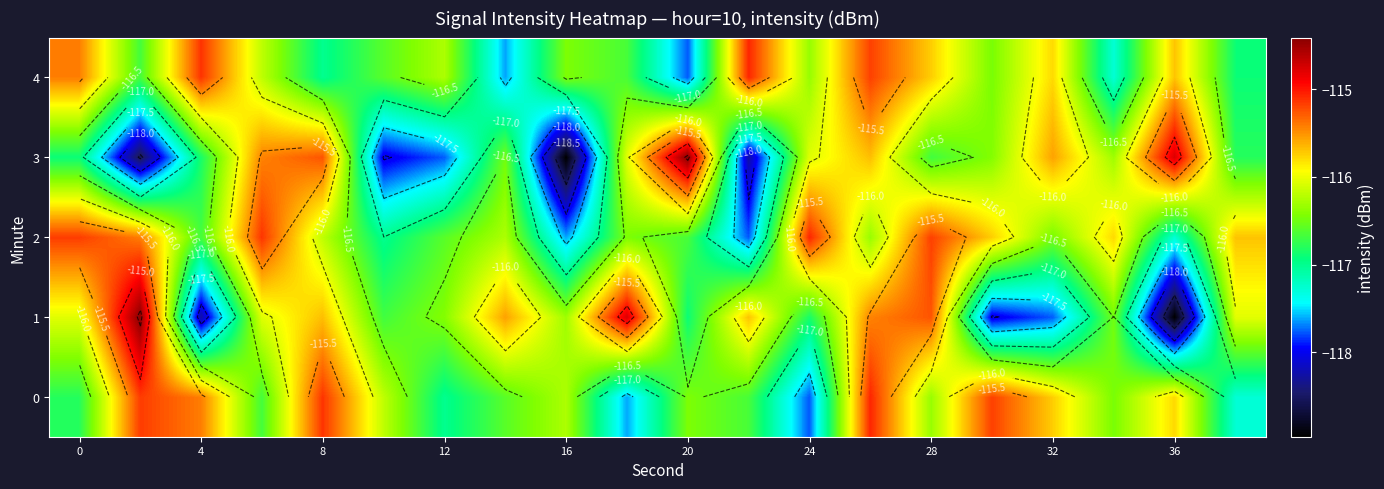

How many data points does each series have?

20